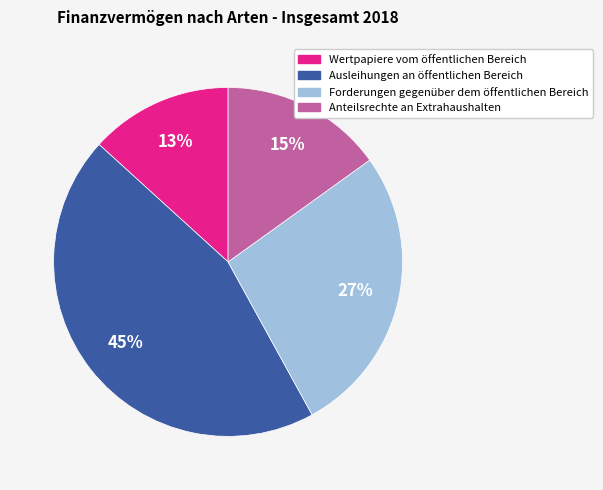

What percentage is the Ausleihungen an öffentlichen Bereich slice, to the nearest percent?

45%